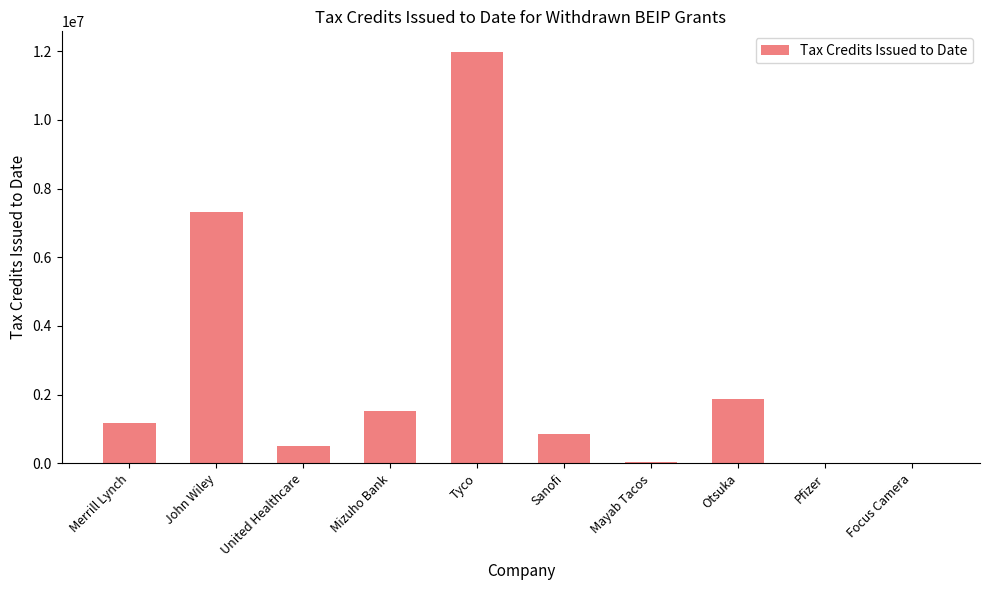

Which has a higher value, Tyco or Focus Camera?

Tyco